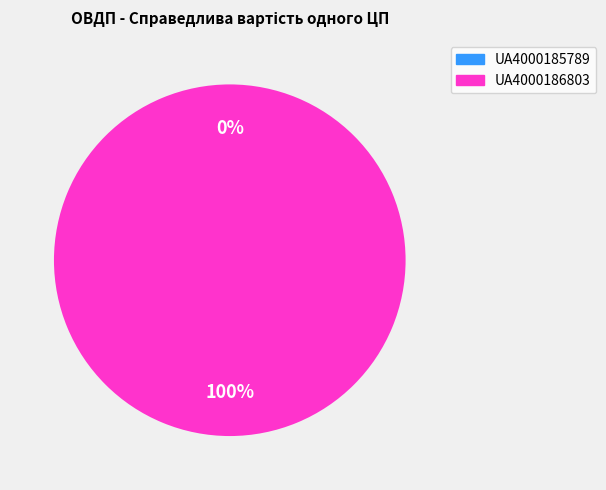

Which category has the biggest portion of the pie?

UA4000186803